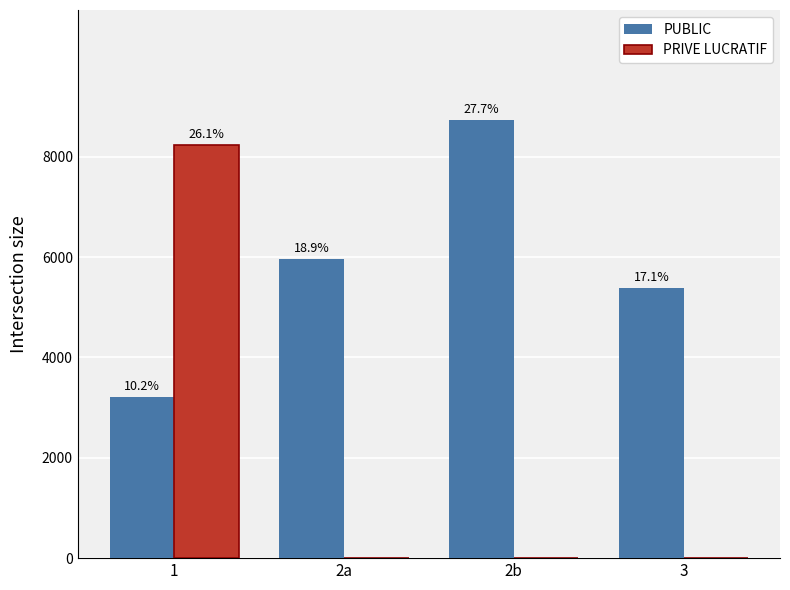

What position from the right is 3?

1